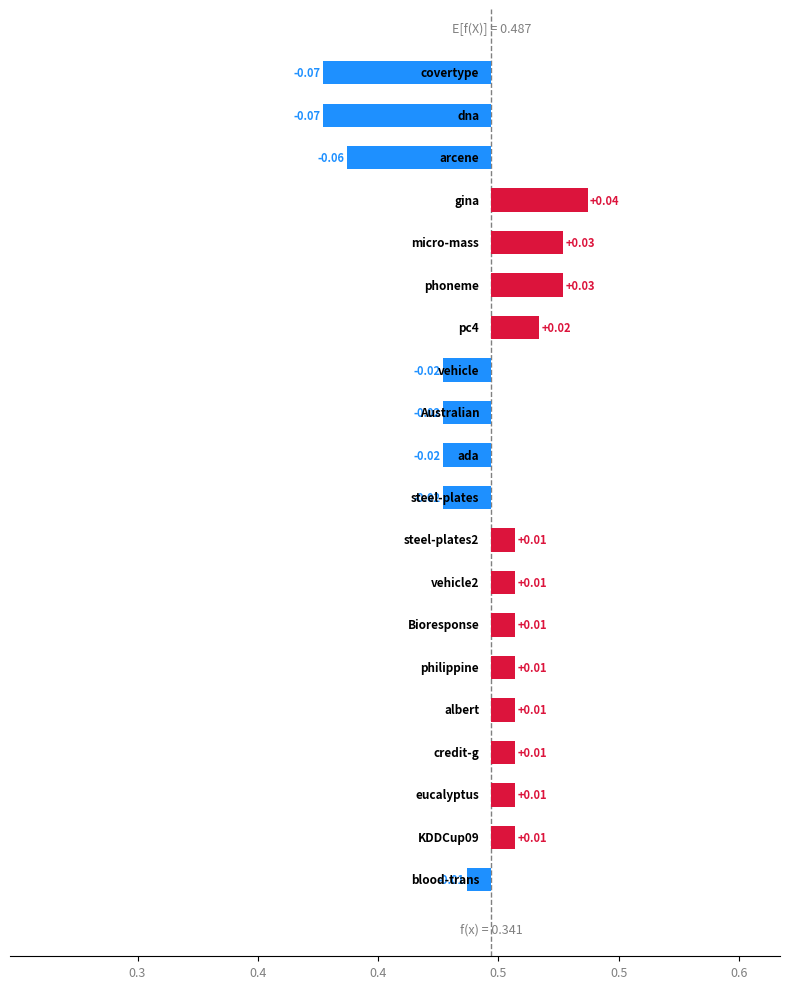

What position from the left is gina?

4